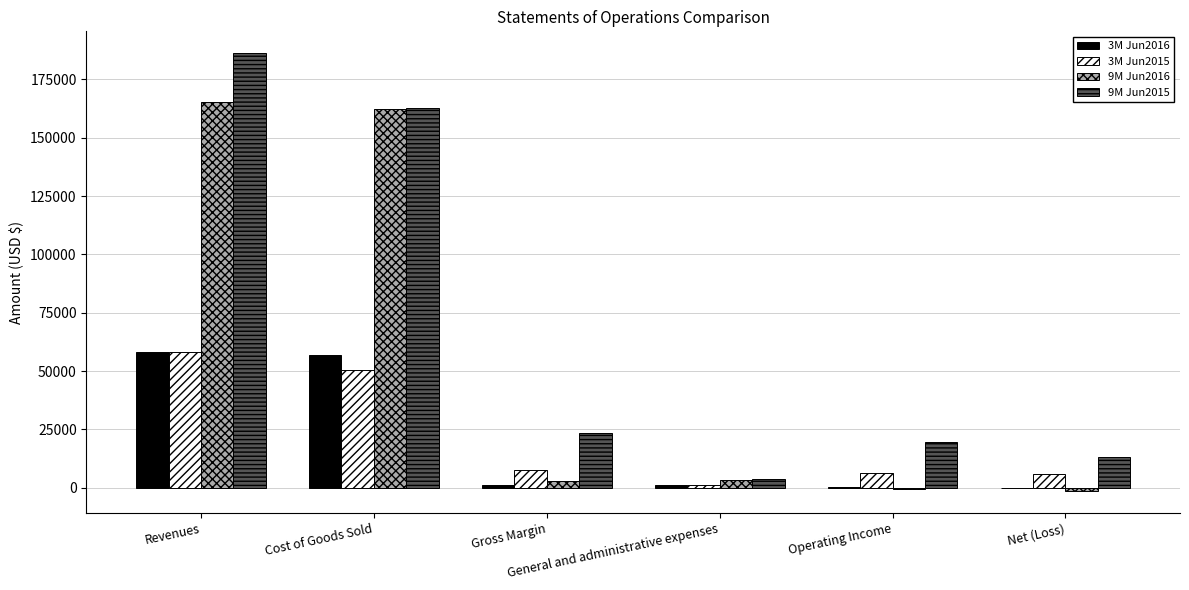

Which series has the largest range (max minus min)?

9M Jun2015